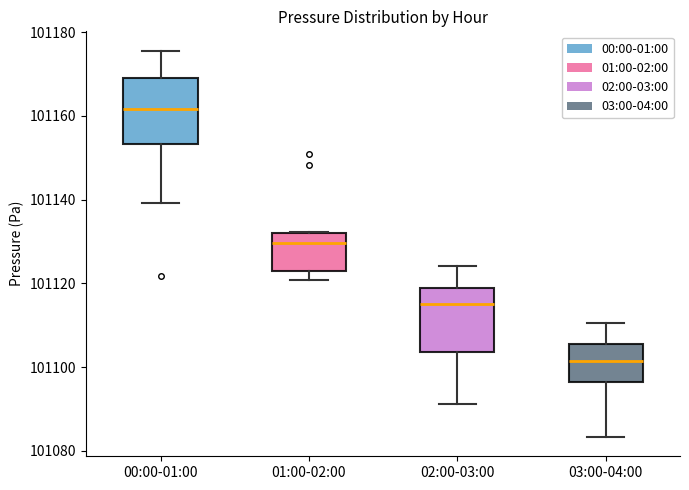

Reading left to right, transcribe this box plot: for each box, give where its median line is, the range the box spans, and where its two whiskers end, as read against the y-axis. The values are not printed on the chart, so give them approximately, as read against the axis.

00:00-01:00: median 101162, box 101154 to 101170, whiskers 101140 to 101176
01:00-02:00: median 101130, box 101124 to 101132, whiskers 101120 to 101132
02:00-03:00: median 101116, box 101104 to 101118, whiskers 101092 to 101124
03:00-04:00: median 101102, box 101096 to 101106, whiskers 101084 to 101110